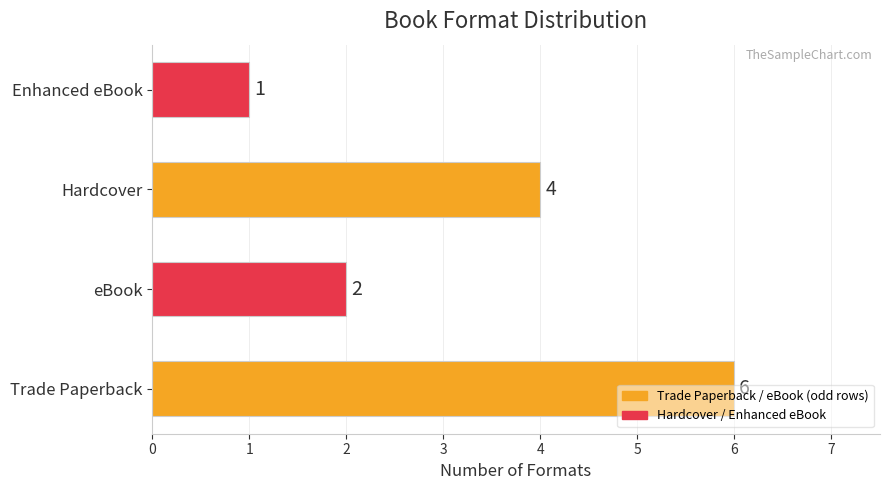

Approximately how many times larger is the value at Hardcover compared to Trade Paperback?

0.7